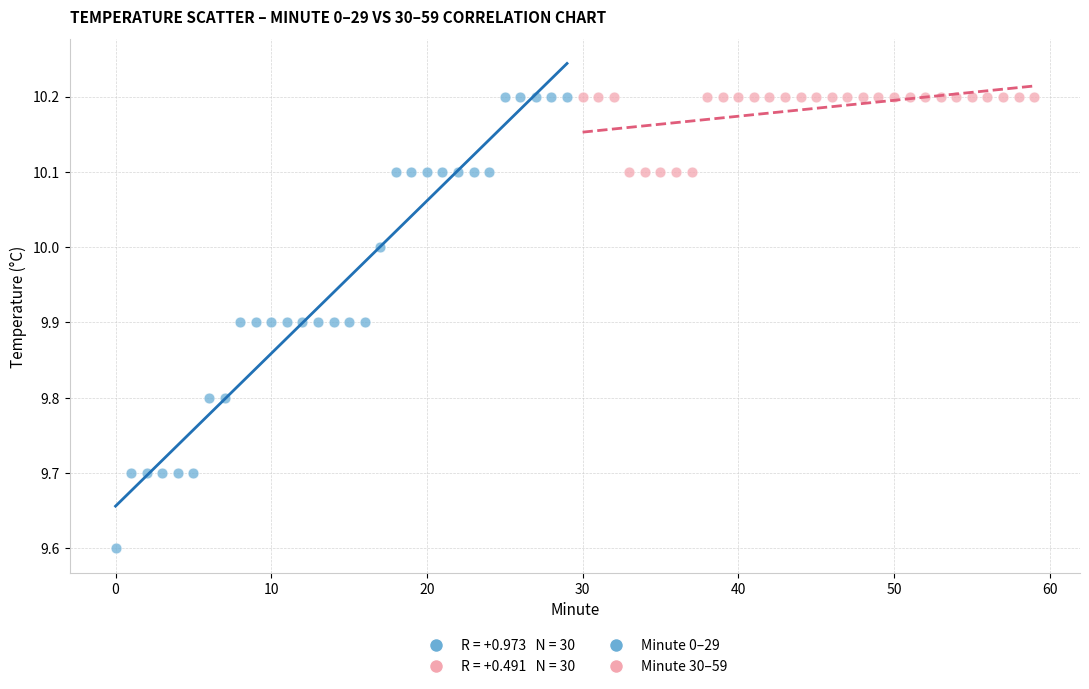

Which series contains the lowest Y value?

Minute 0–29